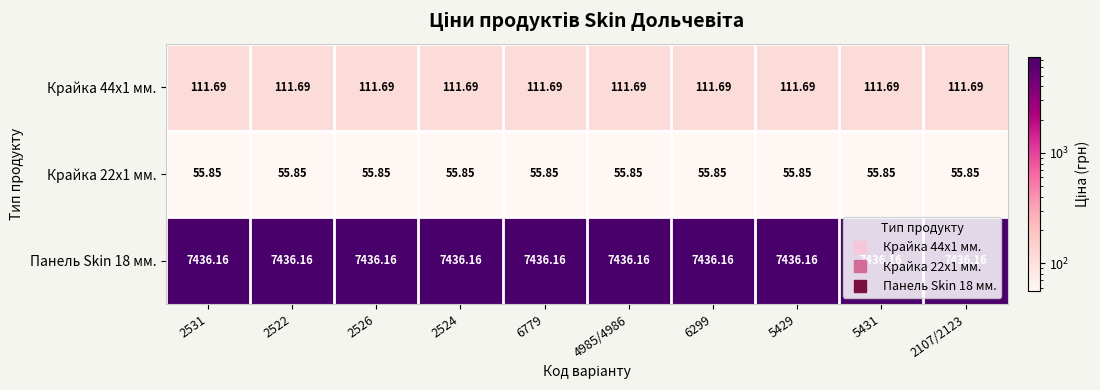

What is the spread (max minus min) of values at 2531?

7380.3